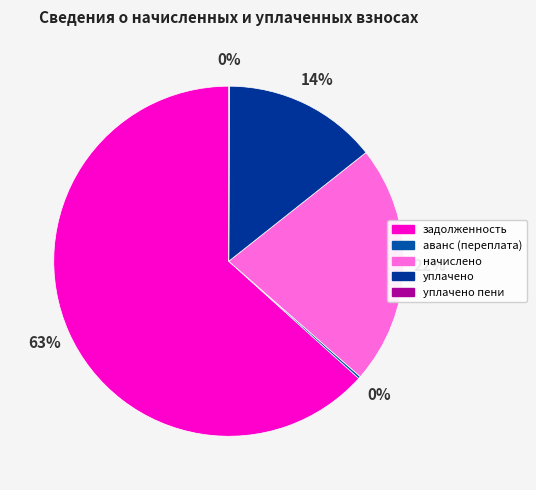

What percentage is the задолженность slice, to the nearest percent?

63%